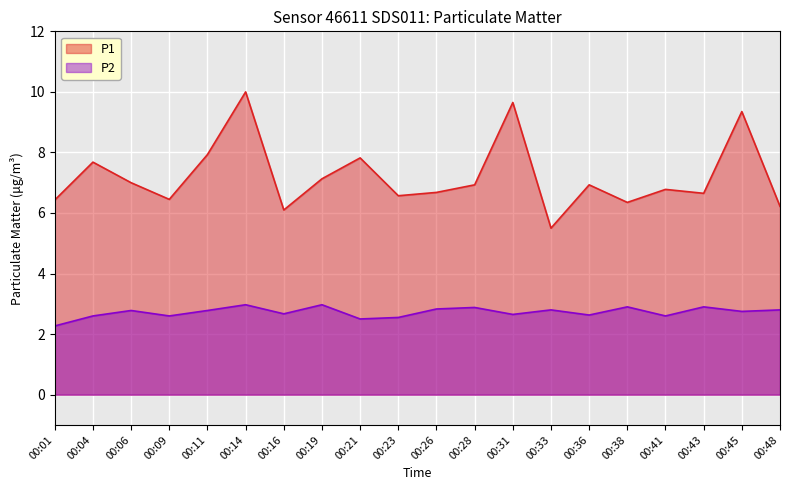

Reading right to left, what are all the values shown in this chart?

P1: 6.2	9.3	6.7	6.8	6.3	6.9	5.5	9.7	6.9	6.7	6.6	7.8	7.1	6.1	10.0	7.9	6.5	7.0	7.7	6.4
P2: 2.8	2.8	2.9	2.6	2.9	2.6	2.8	2.6	2.9	2.8	2.5	2.5	3.0	2.7	3.0	2.8	2.6	2.8	2.6	2.3